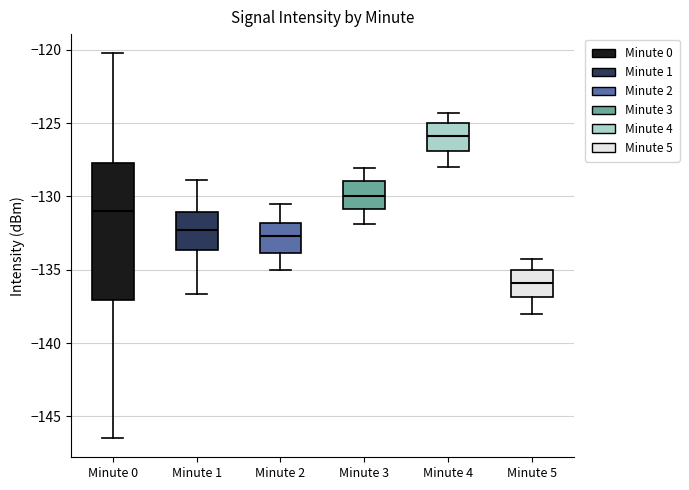

Which box is the tallest, from its lower edge to its upper edge?

Minute 0